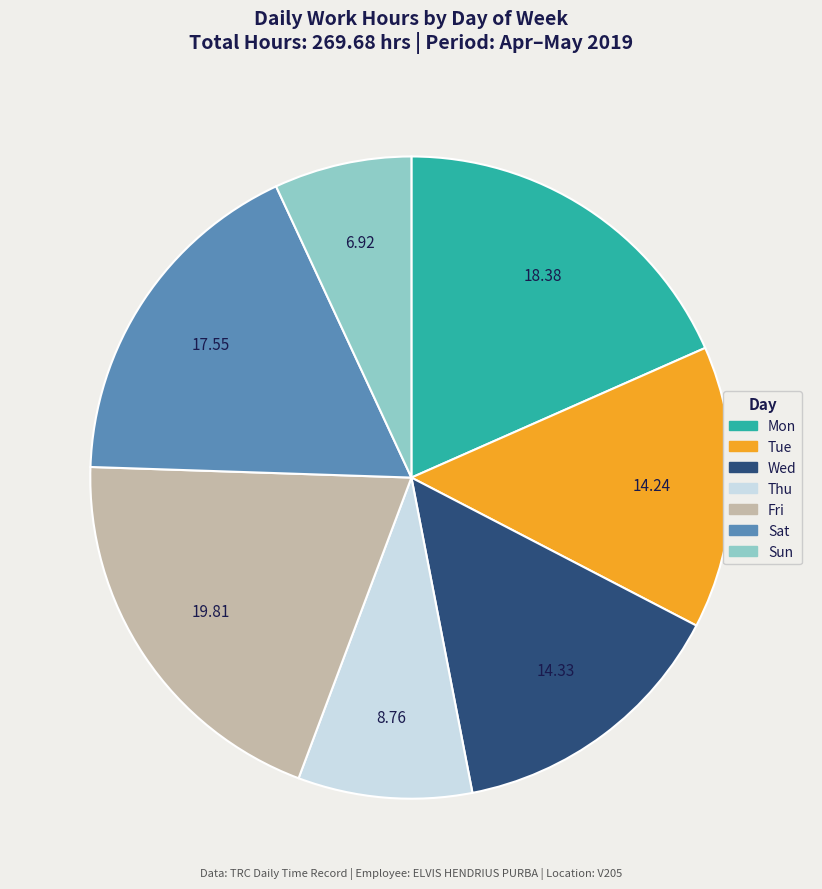

Which category has the biggest portion of the pie?

Fri